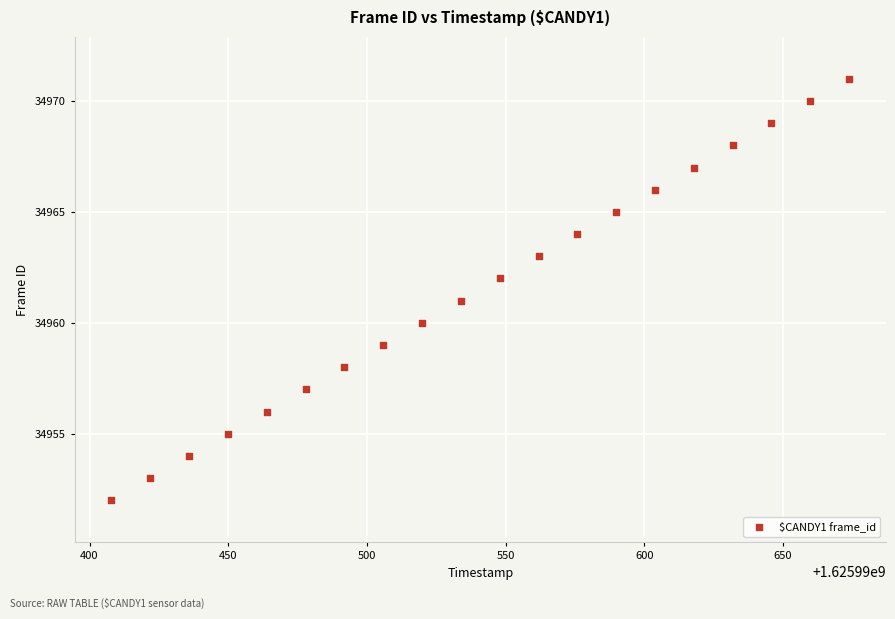

What is the range of Y values (max minus min)?

19